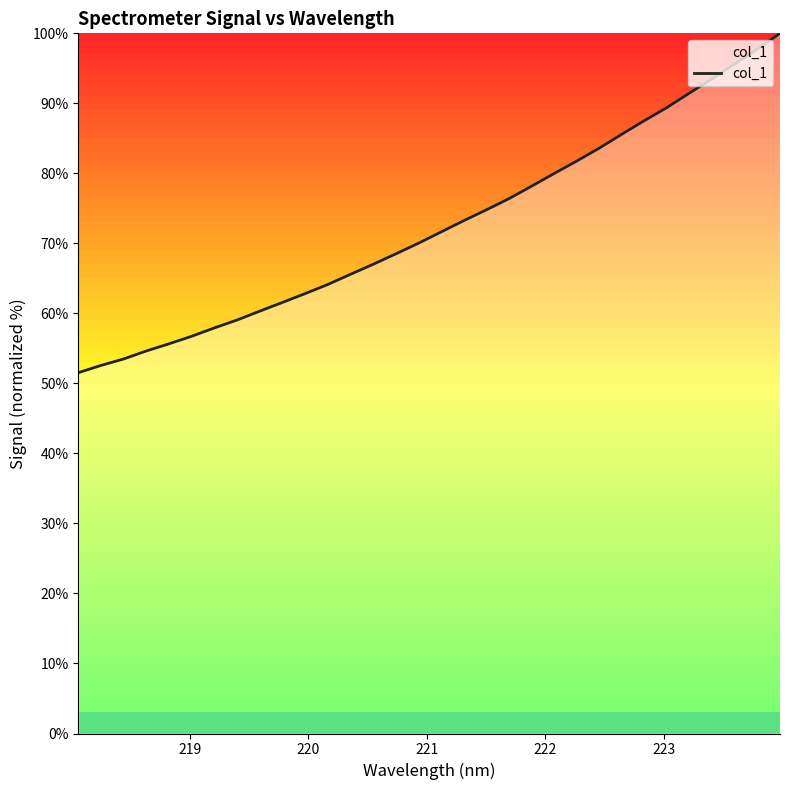

What is the greatest value displayed?

100.0